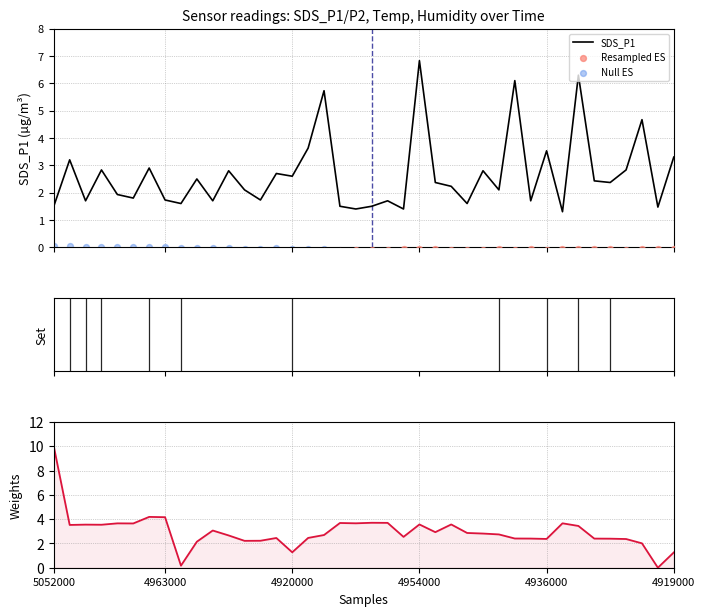

At which category is the sum across all series the highest?

5052000